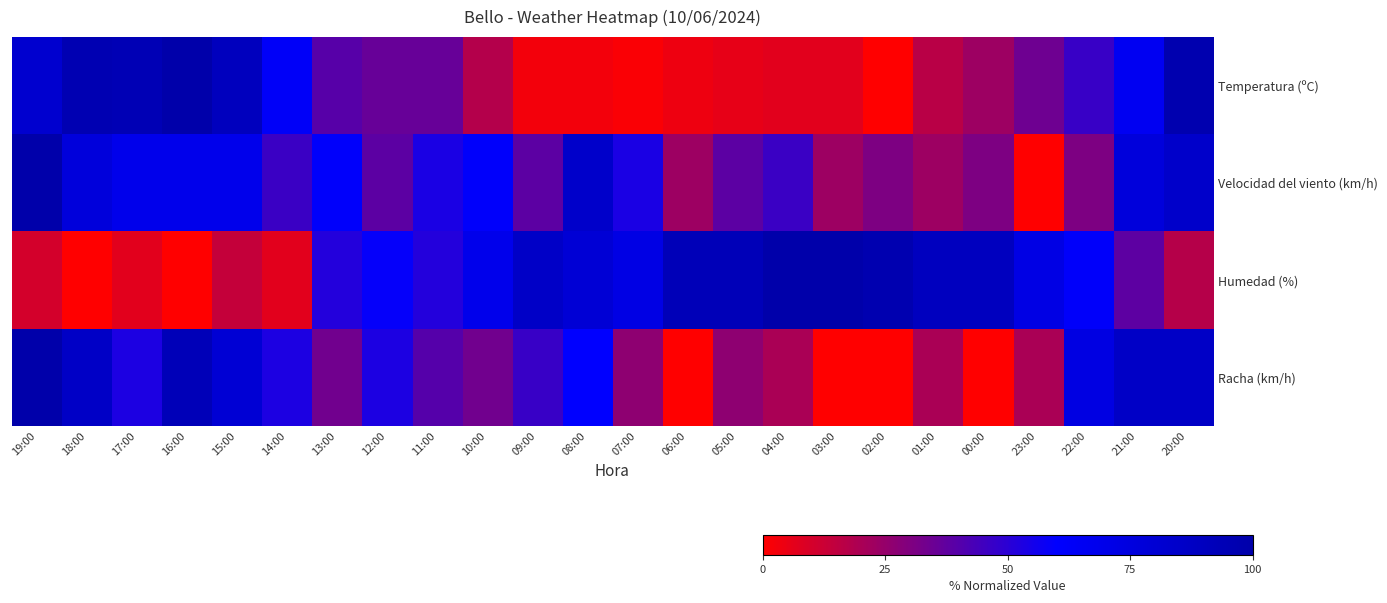

Reading right to left, transcribe all the data shown in this chart.

Temperatura (ºC): 20:00=97.3	21:00=65.8	22:00=46.6	23:00=34.2	00:00=23.3	01:00=16.4	02:00=0.0	03:00=6.8	04:00=6.8	05:00=5.5	06:00=4.1	07:00=1.4	08:00=2.7	09:00=2.7	10:00=17.8	11:00=35.6	12:00=35.6	13:00=39.7	14:00=63.0	15:00=90.4	16:00=100.0	17:00=94.5	18:00=95.9	19:00=82.2
Velocidad del viento (km/h): 20:00=84.6	21:00=76.9	22:00=30.8	23:00=0.0	00:00=30.8	01:00=23.1	02:00=30.8	03:00=23.1	04:00=46.2	05:00=38.5	06:00=23.1	07:00=53.8	08:00=84.6	09:00=38.5	10:00=61.5	11:00=53.8	12:00=38.5	13:00=61.5	14:00=46.2	15:00=69.2	16:00=69.2	17:00=69.2	18:00=76.9	19:00=100.0
Humedad (%): 20:00=17.2	21:00=37.9	22:00=62.1	23:00=72.4	00:00=89.7	01:00=89.7	02:00=96.6	03:00=100.0	04:00=100.0	05:00=93.1	06:00=93.1	07:00=72.4	08:00=79.3	09:00=86.2	10:00=69.0	11:00=51.7	12:00=58.6	13:00=51.7	14:00=6.9	15:00=13.8	16:00=0.0	17:00=6.9	18:00=0.0	19:00=10.3
Racha (km/h): 20:00=86.7	21:00=86.7	22:00=73.3	23:00=20.0	00:00=0.0	01:00=20.0	02:00=0.0	03:00=0.0	04:00=20.0	05:00=26.7	06:00=0.0	07:00=26.7	08:00=60.0	09:00=46.7	10:00=33.3	11:00=40.0	12:00=53.3	13:00=33.3	14:00=53.3	15:00=80.0	16:00=93.3	17:00=53.3	18:00=86.7	19:00=100.0